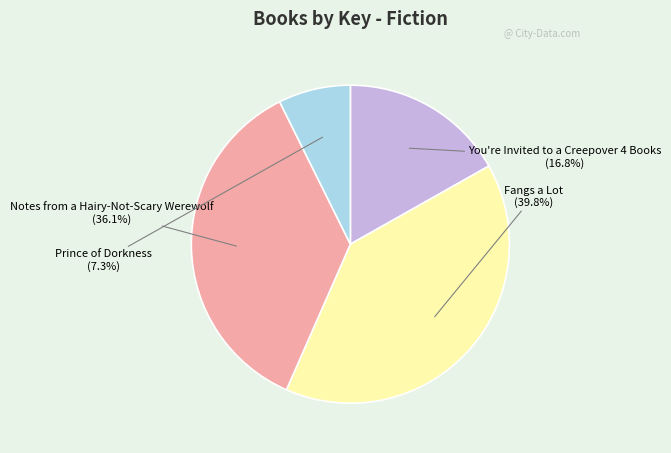

Which has a higher value, Notes from a Hairy-Not-Scary Werewolf or You're Invited to a Creepover 4 Books?

Notes from a Hairy-Not-Scary Werewolf